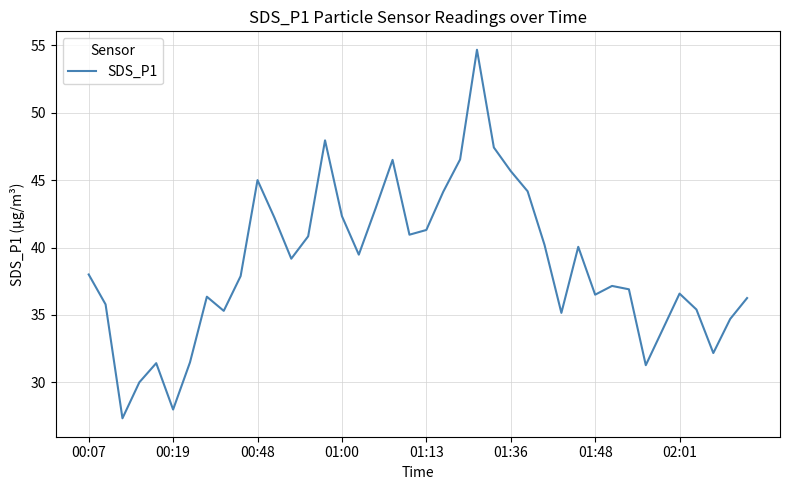

What is the difference between the maximum and minimum values?

27.3